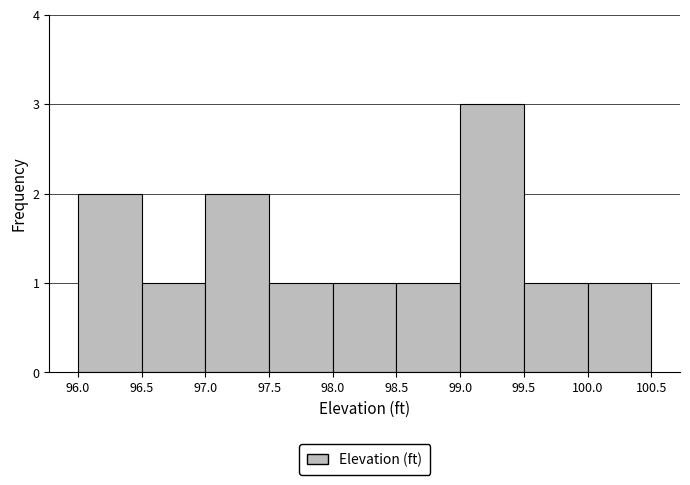

Reading left to right, transcribe this chart: for each bar, give the range it covers on the x-axis and its height. The values are not printed on the chart, so give them approximately, as read against the axis.

96.0 to 96.5: 2
96.5 to 97.0: 1
97.0 to 97.5: 2
97.5 to 98.0: 1
98.0 to 98.5: 1
98.5 to 99.0: 1
99.0 to 99.5: 3
99.5 to 100.0: 1
100.0 to 100.5: 1